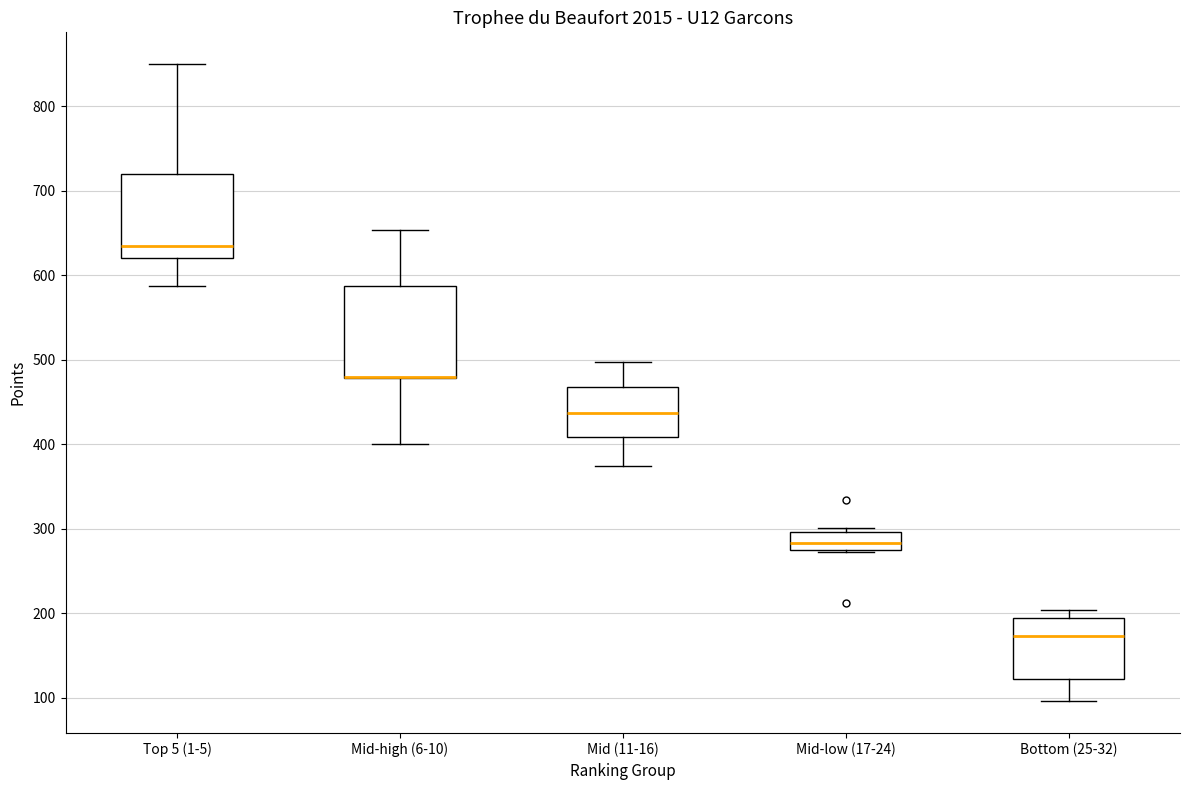

Where does the lower whisker of the box for Bottom (25-32) end on the y-axis? The values are not printed on the chart, so give them approximately, as read against the axis.

100